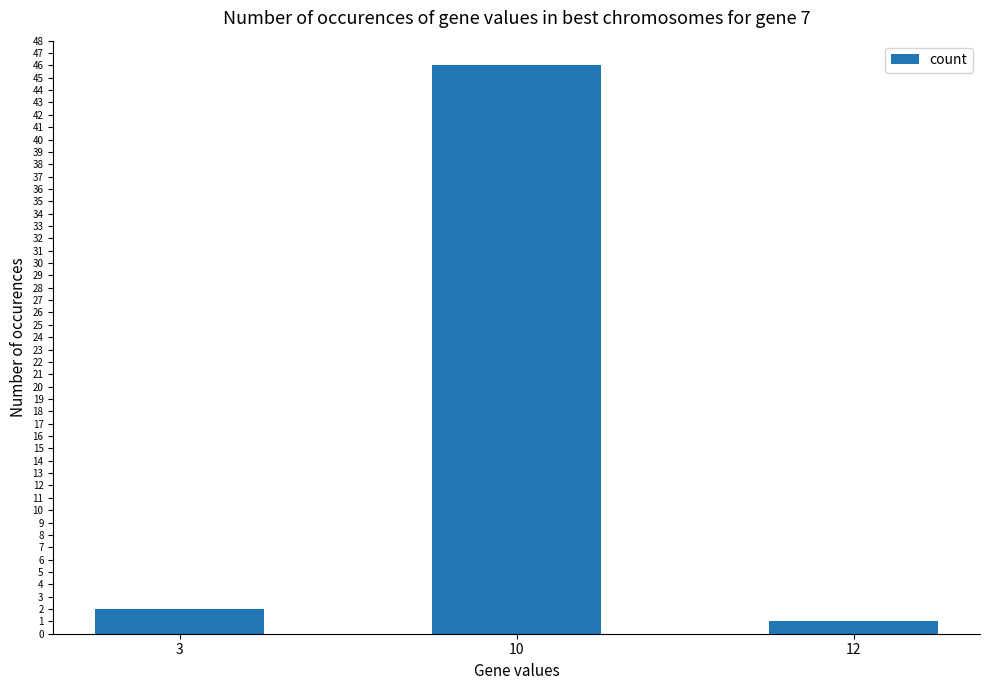

Rank the categories by value from lowest to highest.

12, 3, 10